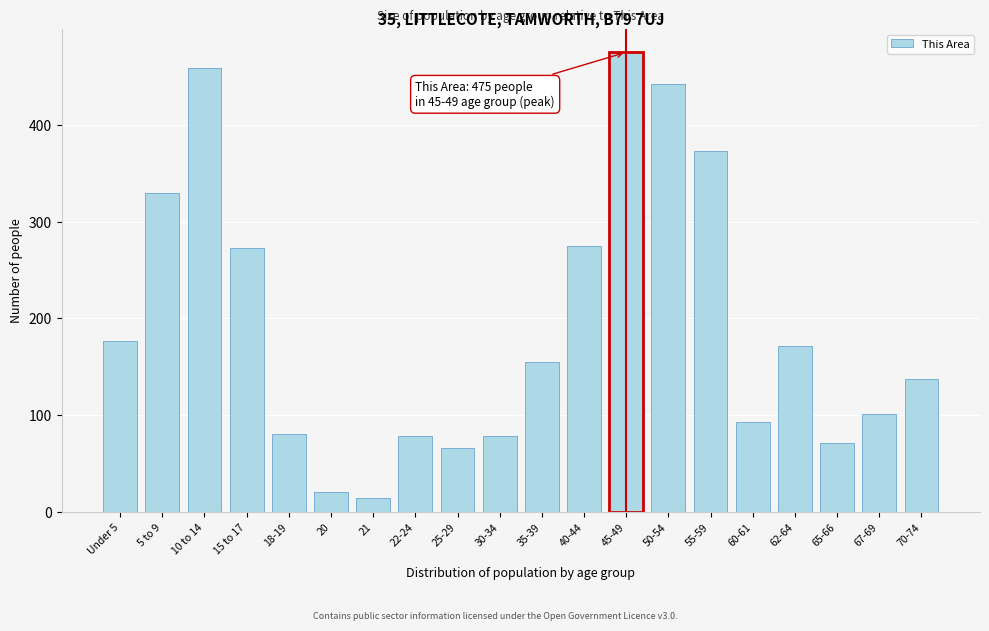

Reading left to right, what are all the values shown in this chart?

Under 5=177	5 to 9=330	10 to 14=459	15 to 17=273	18-19=81	20=21	21=15	22-24=79	25-29=66	30-34=79	35-39=155	40-44=275	45-49=475	50-54=442	55-59=373	60-61=93	62-64=172	65-66=71	67-69=101	70-74=137